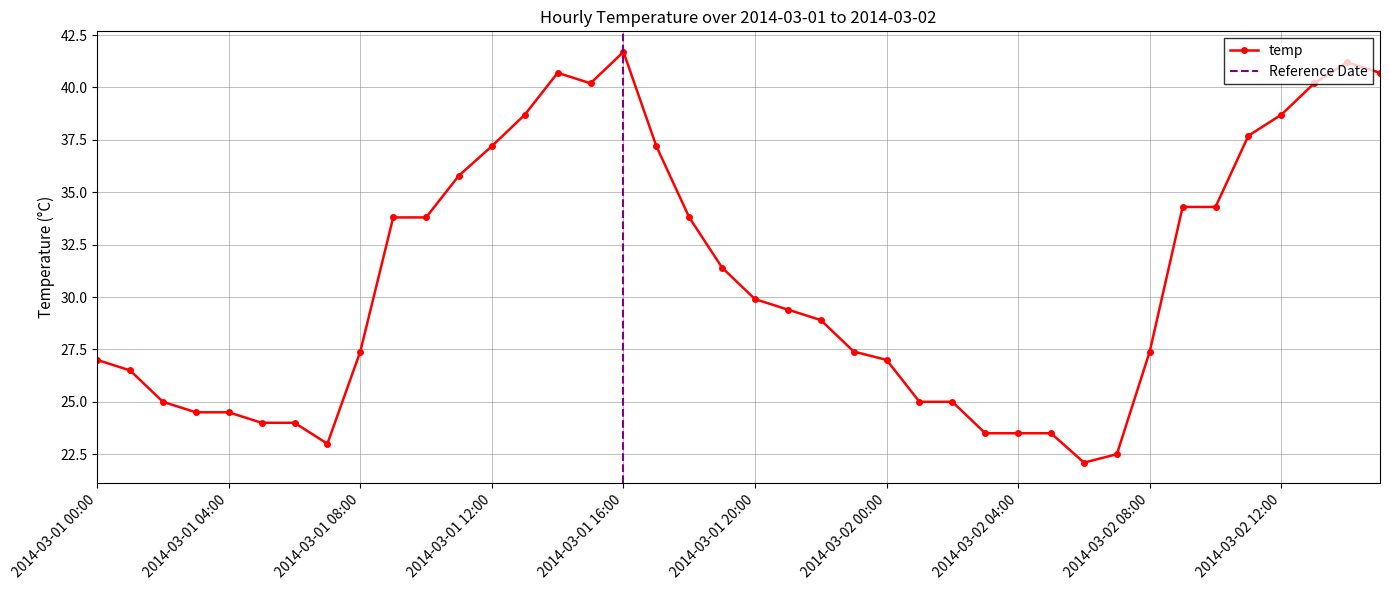

Read the value at 2014-03-02 08:00.

27.4